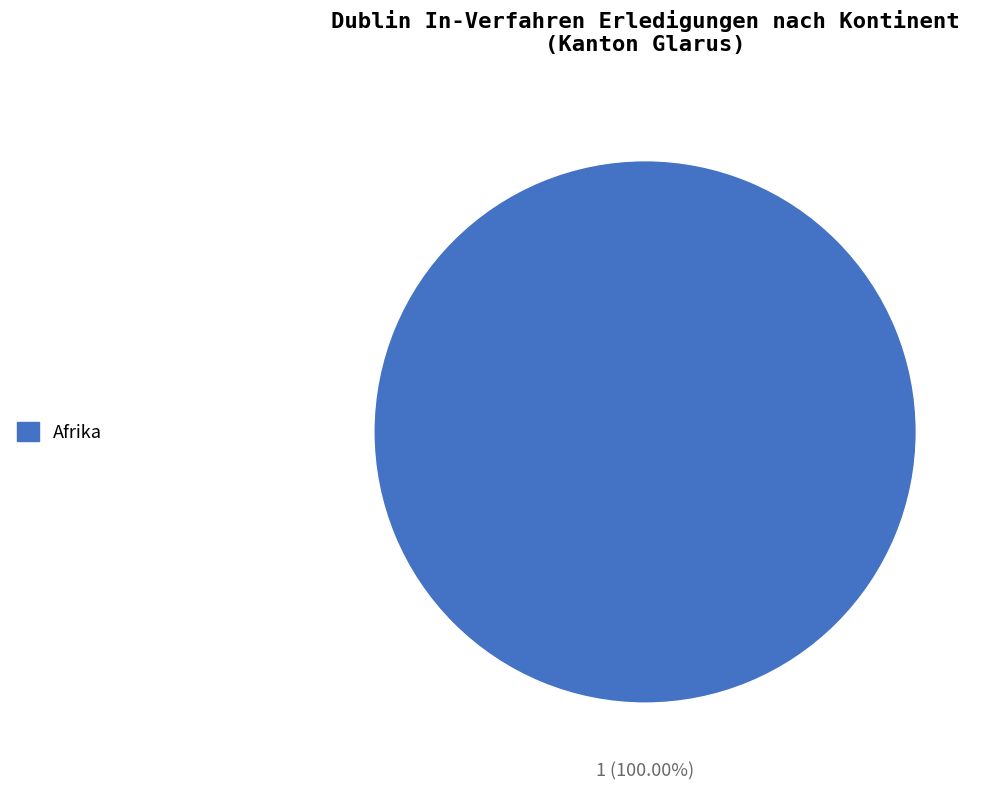

Is there a majority slice in this chart?

Yes